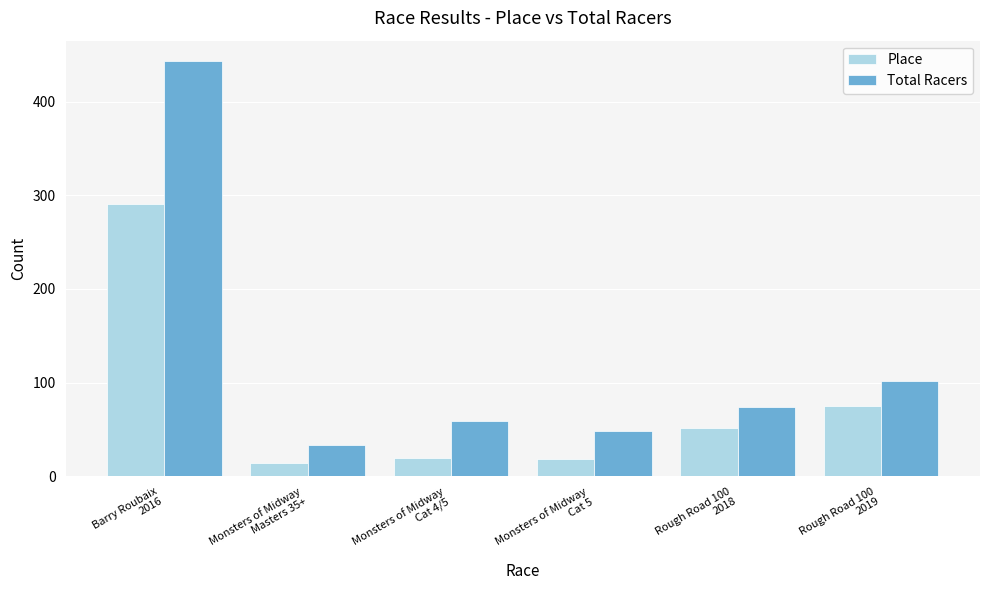

At which category does the chart reach its peak across all series?

Barry Roubaix
2016